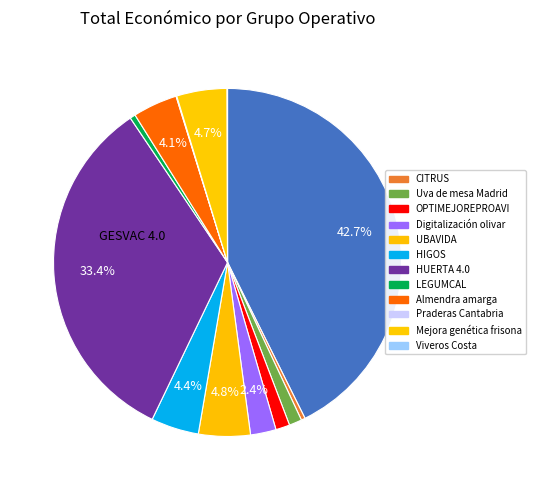

Count the number of slices in the pie.

13